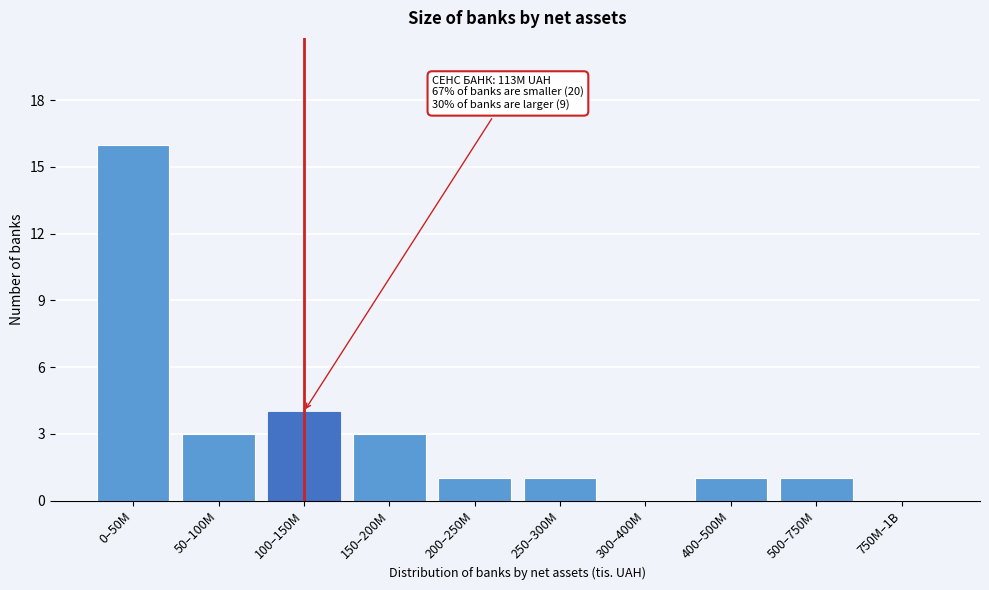

Reading left to right, transcribe all the data shown in this chart.

0–50M=16	50–100M=3	100–150M=4	150–200M=3	200–250M=1	250–300M=1	300–400M=0	400–500M=1	500–750M=1	750M–1B=0